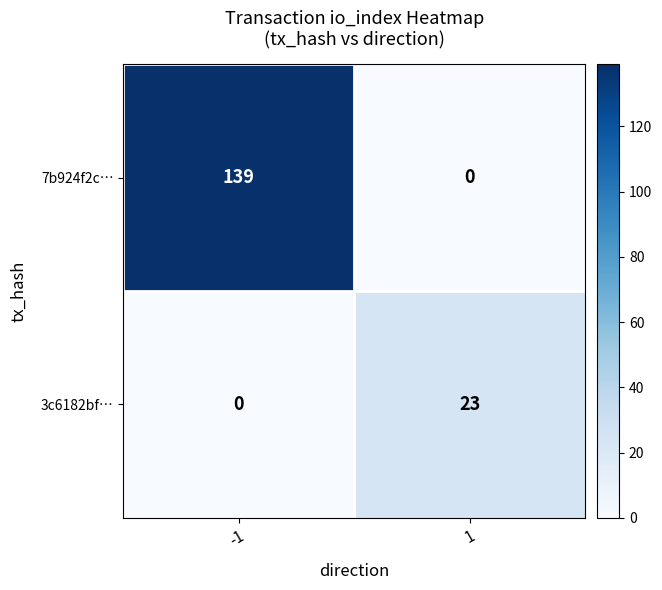

Reading left to right, extract all data points from this chart.

7b924f2c…: 139	0
3c6182bf…: 0	23